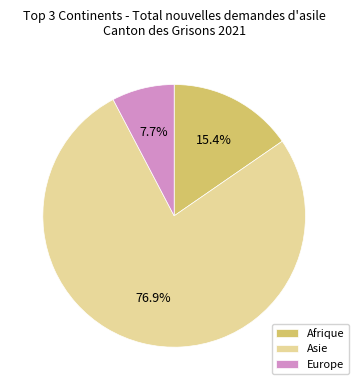

Is it true that Afrique is 15% of the pie?

True